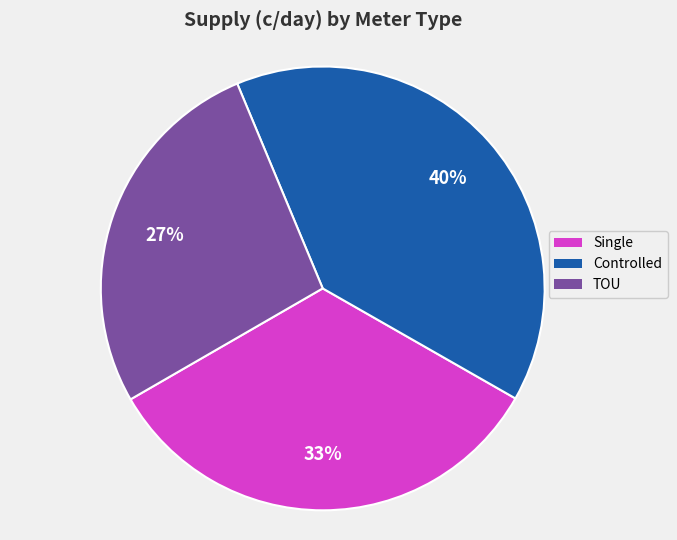

Approximately how many times larger is the value at Controlled compared to Single?

1.2